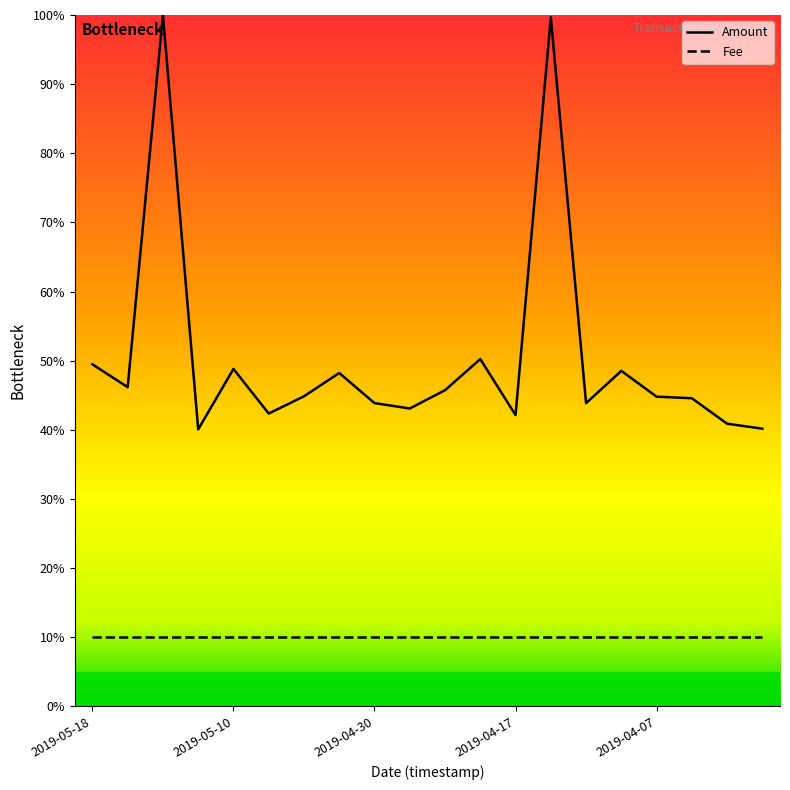

What is the smallest value displayed?

10.0